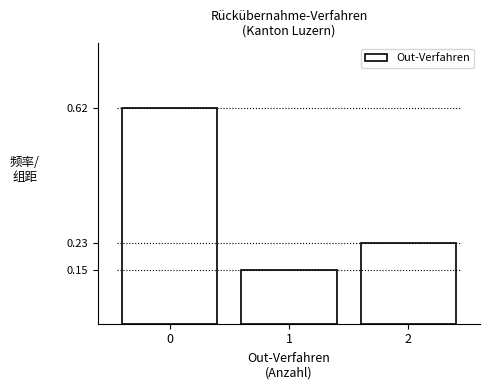

The chart shows a value of 0.3 at 2. True or false?

False